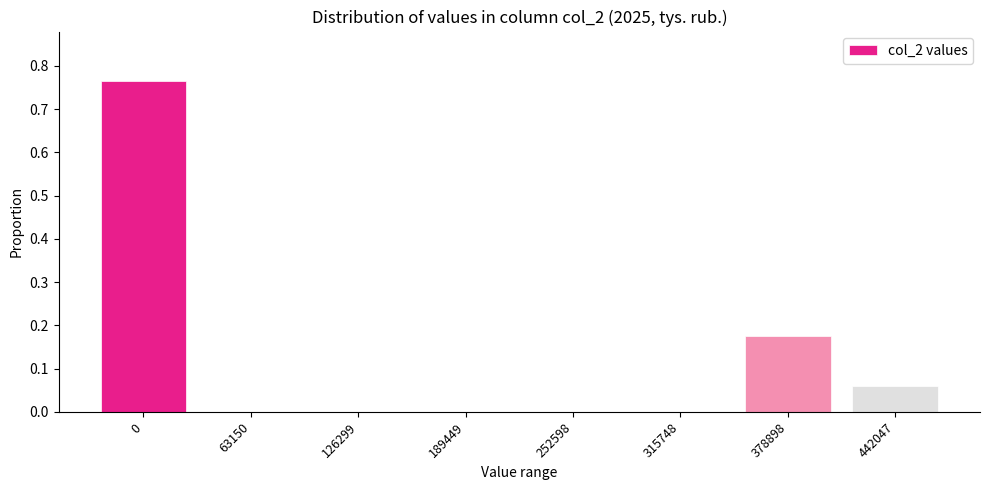

What is the change in value from 315748 to 378898?

+0.2